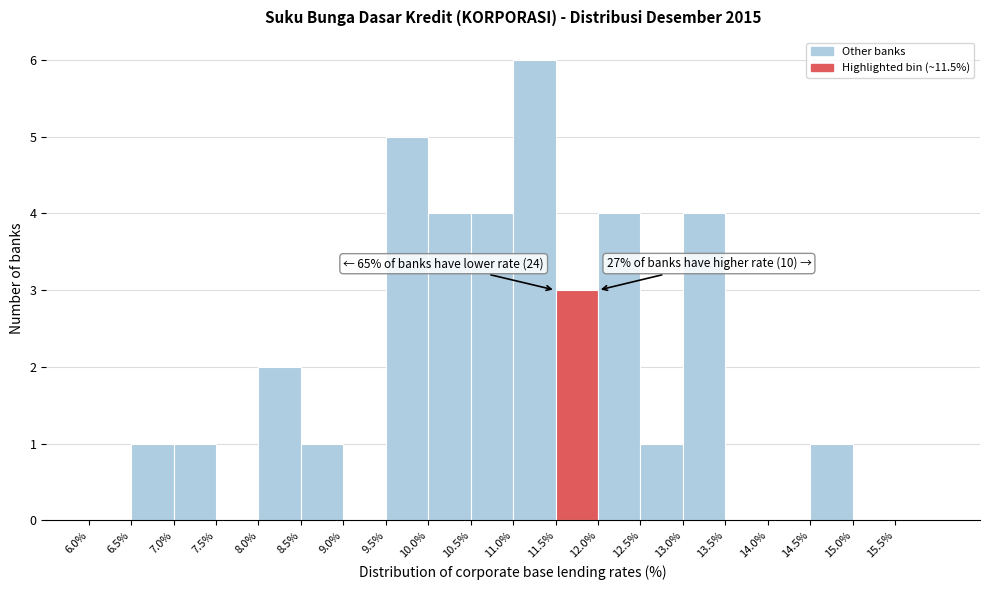

Which range on the x-axis has the tallest bar?

11.0 to 11.5